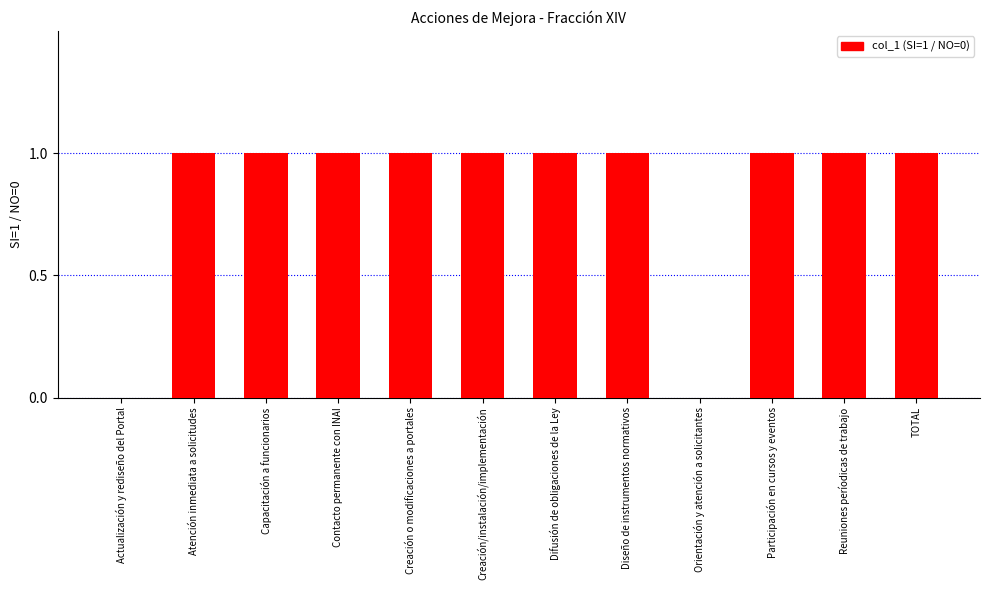

Is it true that the value at Difusión de obligaciones de la Ley is 1?

True